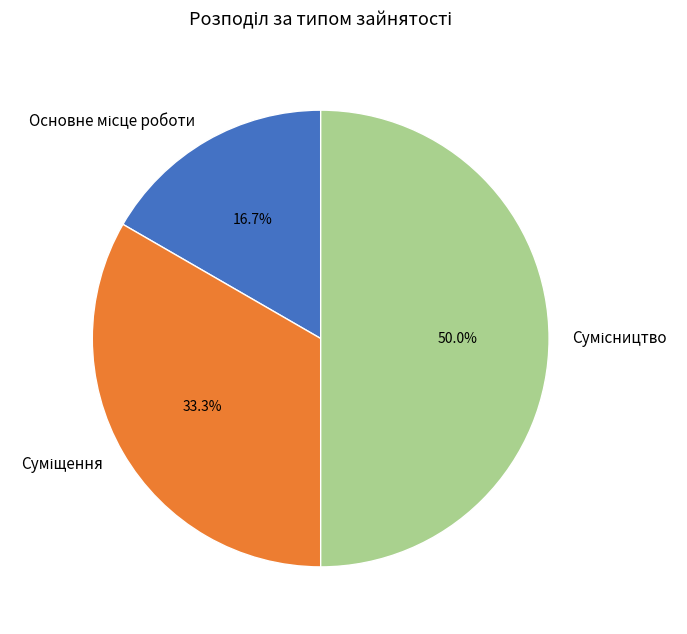

How many slices are in this pie chart?

3